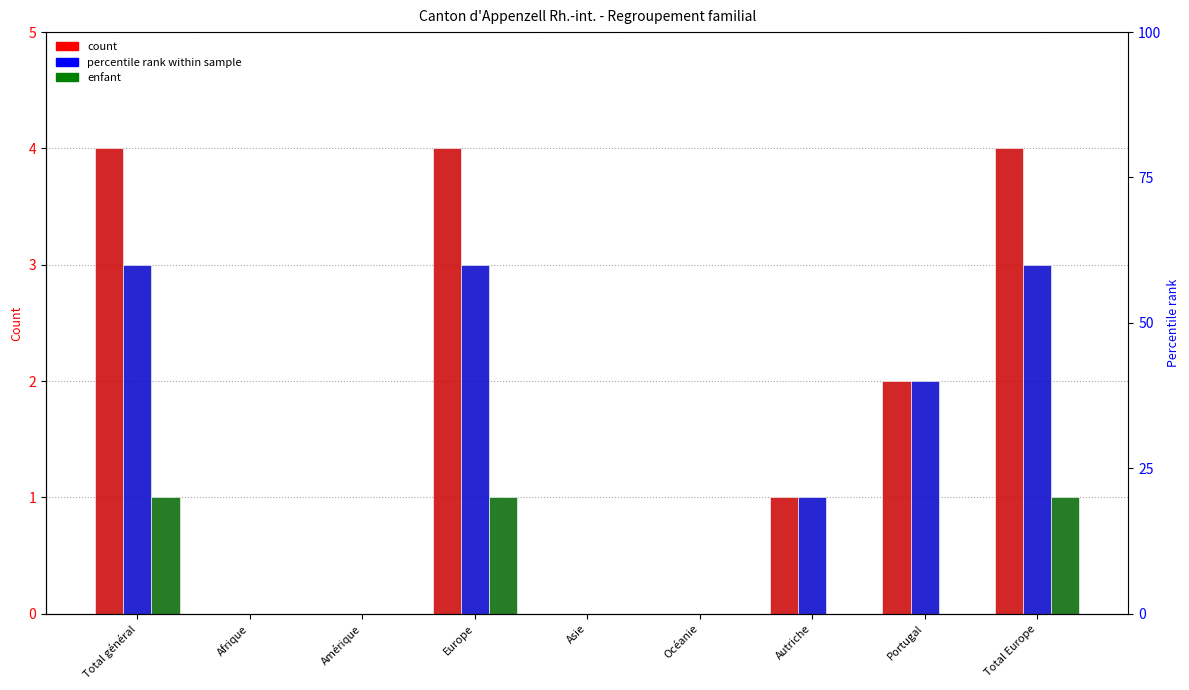

Which series has the widest spread of values?

Total (col_1)